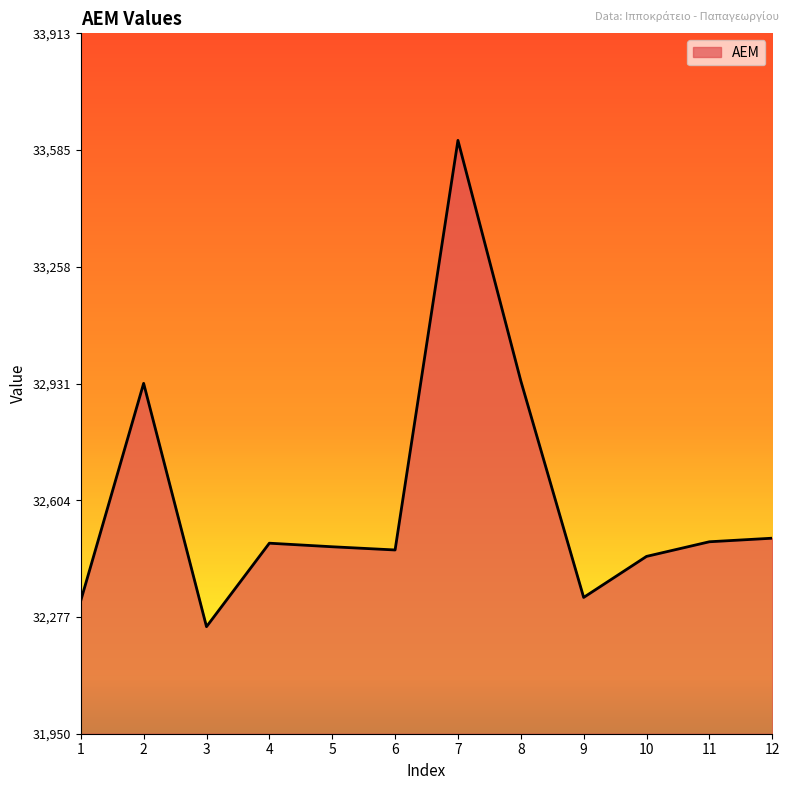

What is the change in value from 3 to 11?

+238